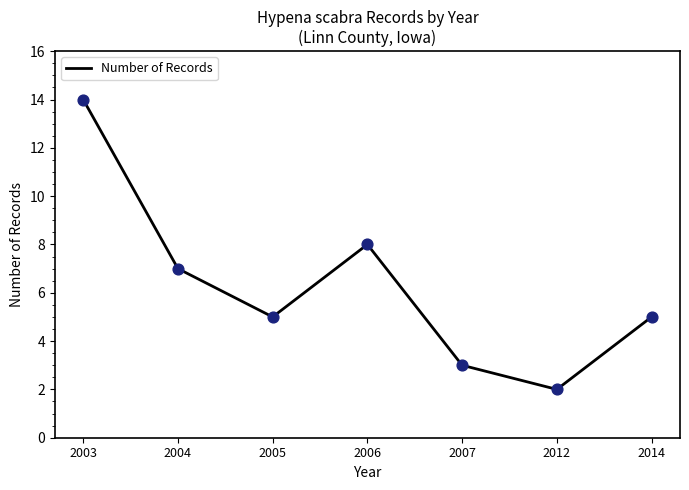

What is the ratio of the value at 2005 to the value at 2003?

0.4